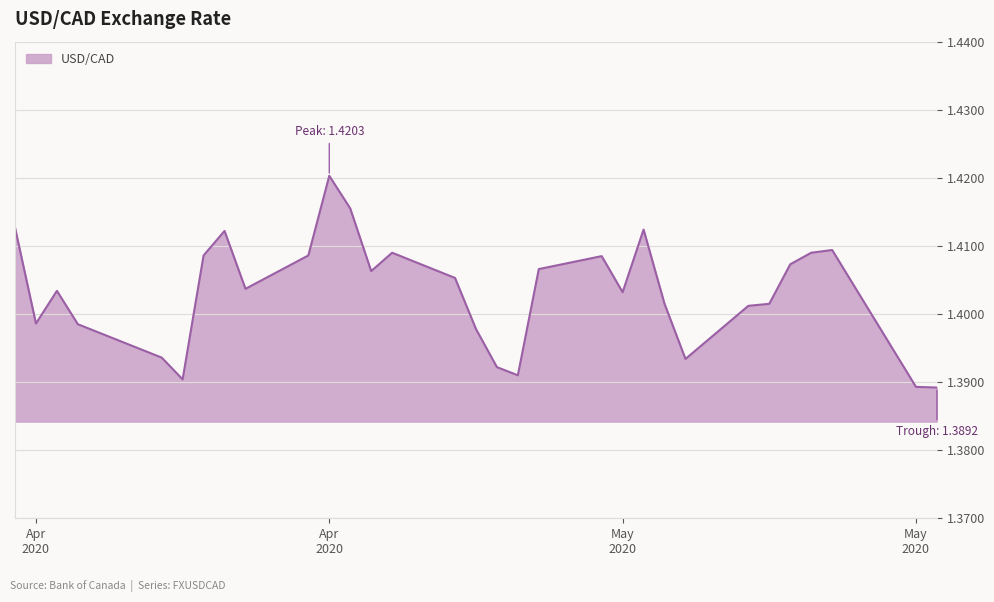

Does the chart display data point markers on the line(s)?

No